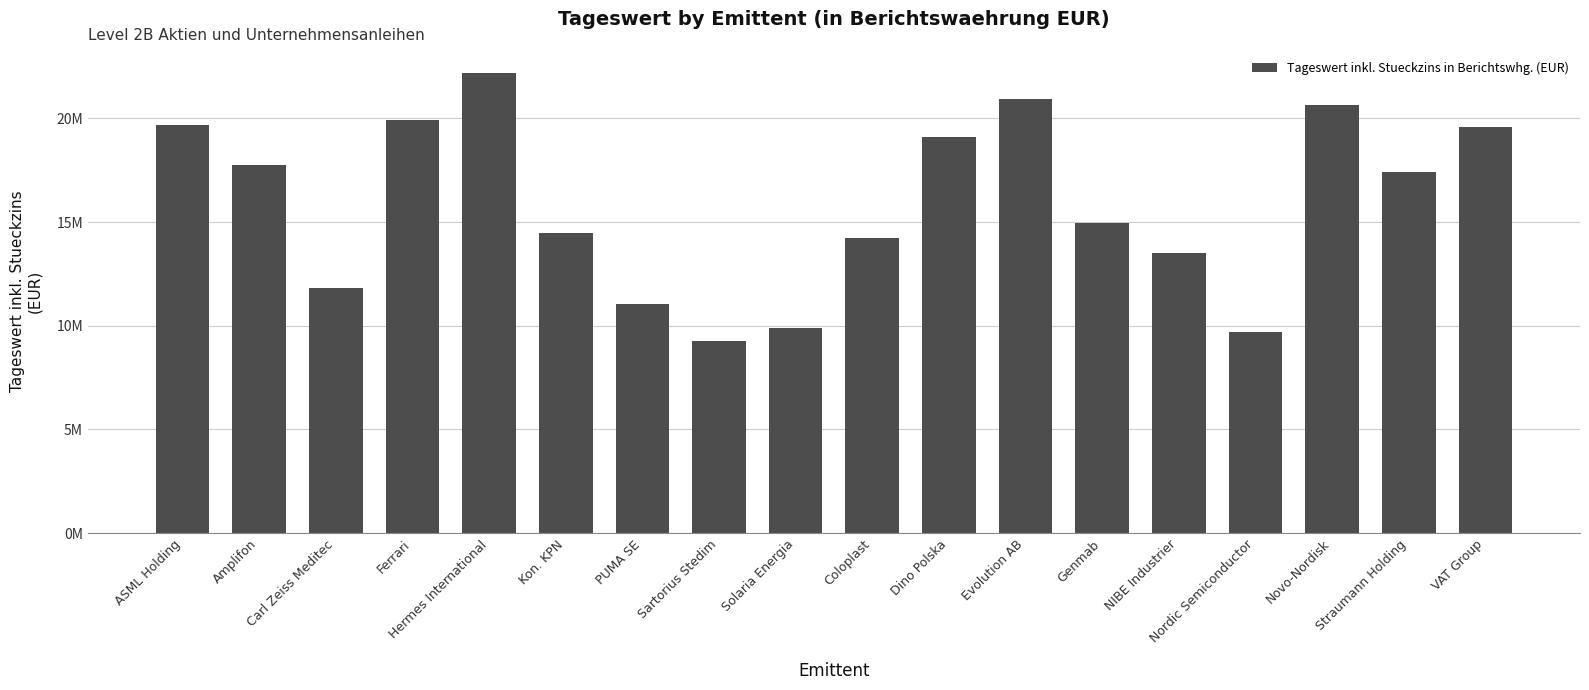

The value at ASML Holding is 10446332.9. True or false?

False